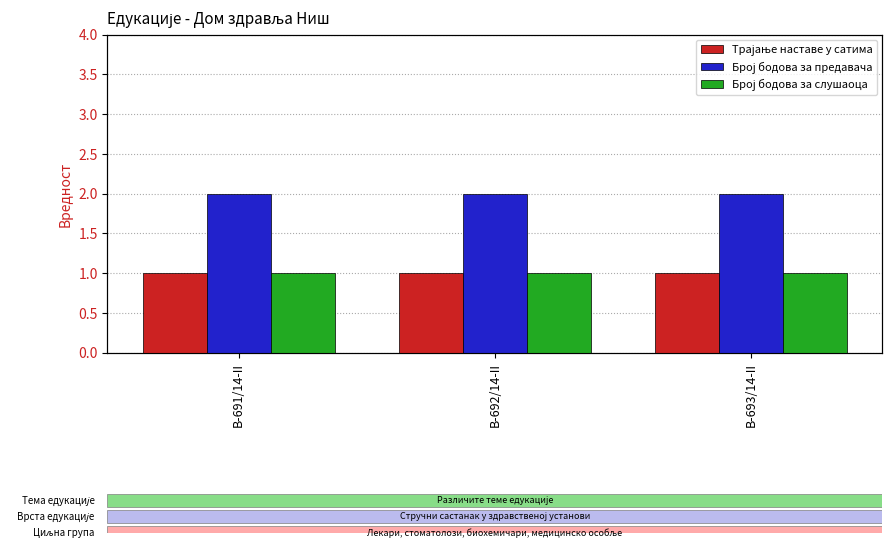

Where is Број бодова за слушаоца nearest to the value 1?

B-691/14-II